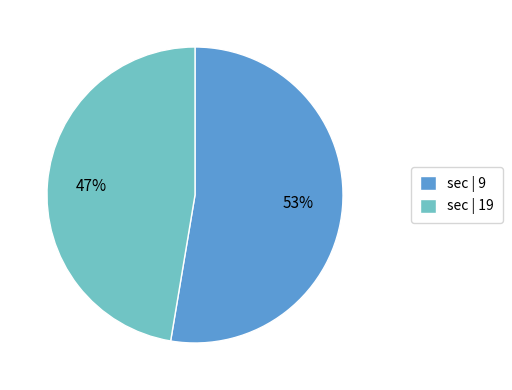

How many segments does this pie chart have?

2